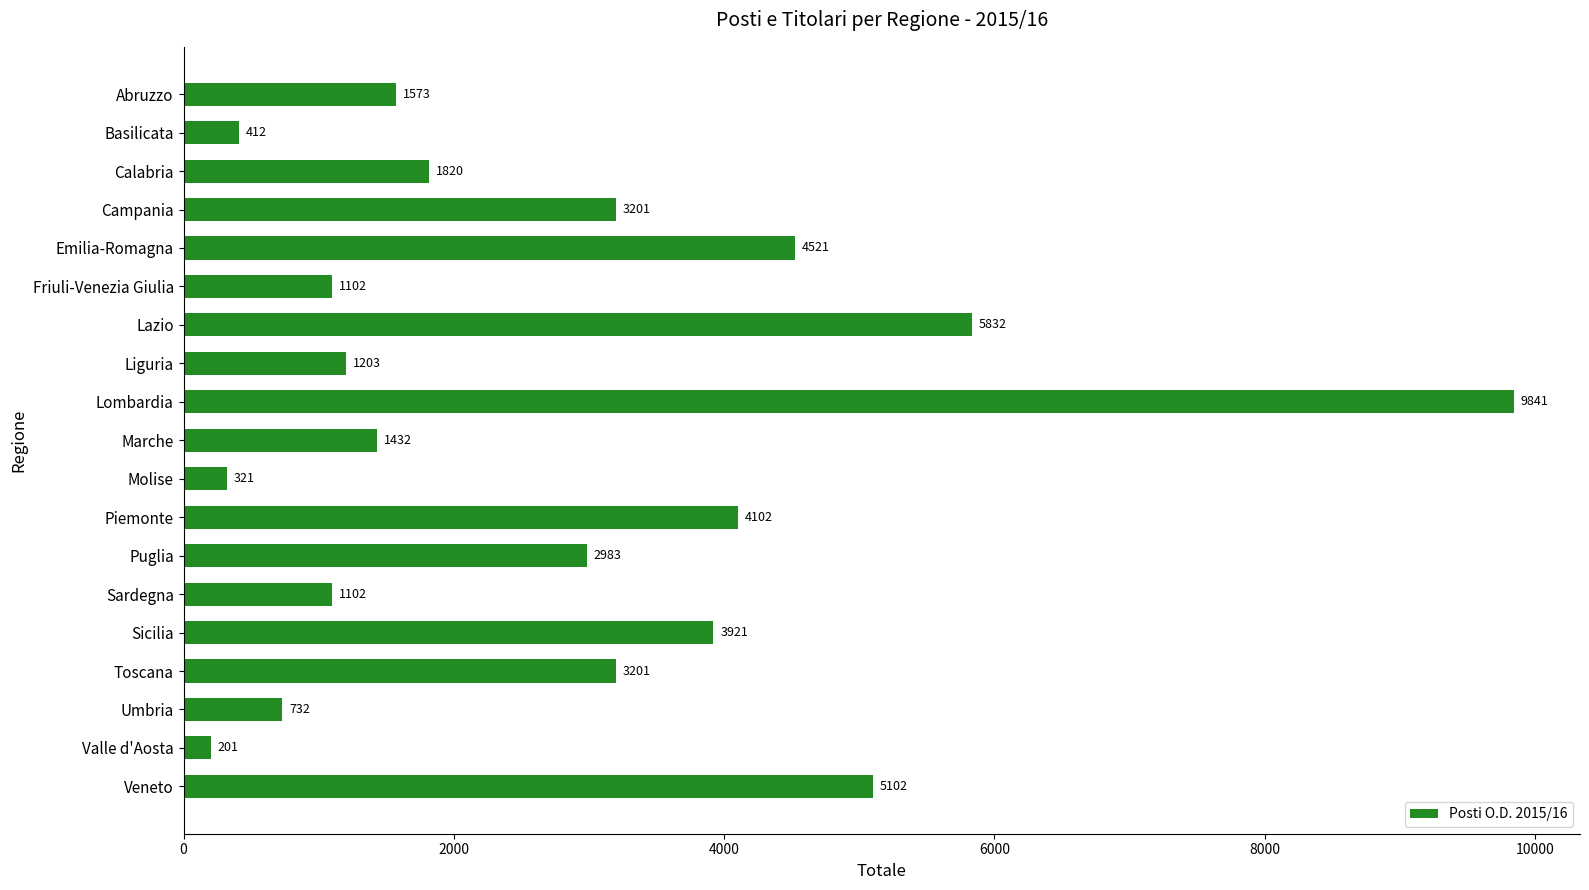

Reading top to bottom, extract all data points from this chart.

1573	412	1820	3201	4521	1102	5832	1203	9841	1432	321	4102	2983	1102	3921	3201	732	201	5102